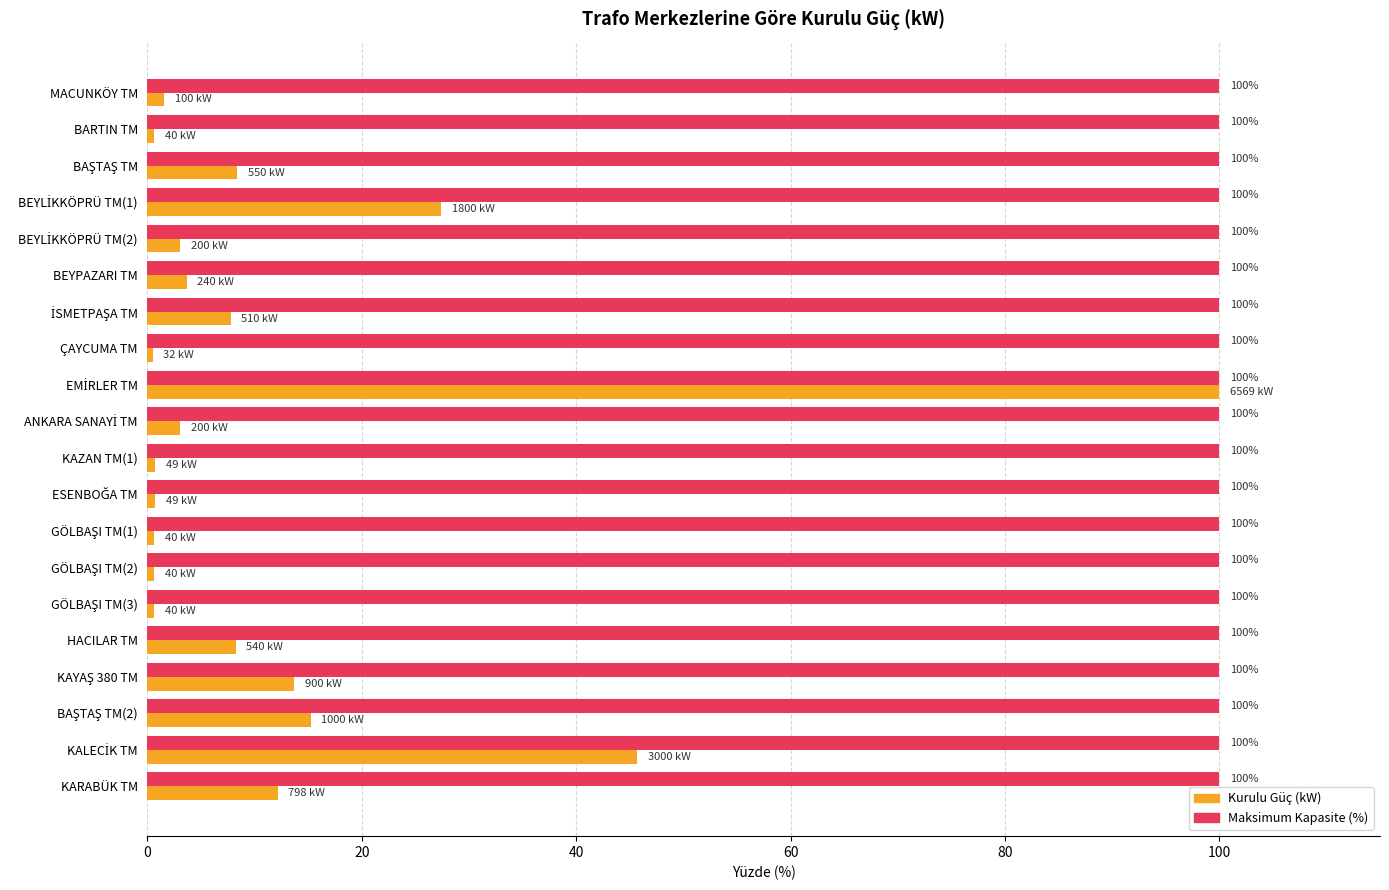

Is it true that Kurulu Güç (kW) equals 12.1 at KARABÜK TM?

True